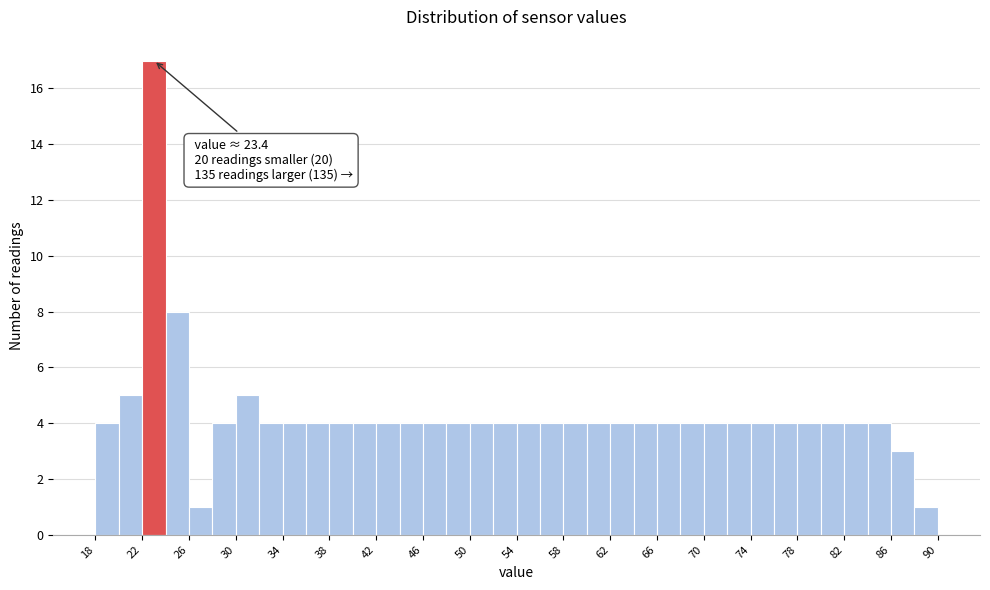

Over which range of the x-axis is the bar tallest?

22 to 24